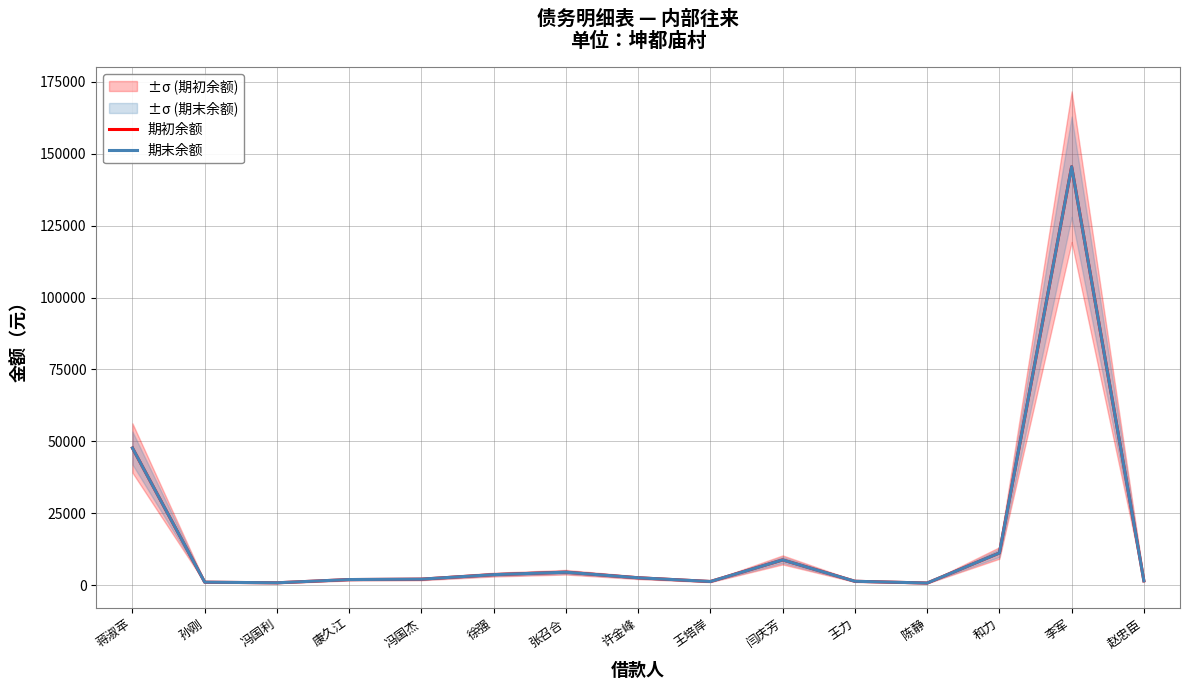

At 康久江, list the series in order from largest to smallest.

期初余额, 期末余额